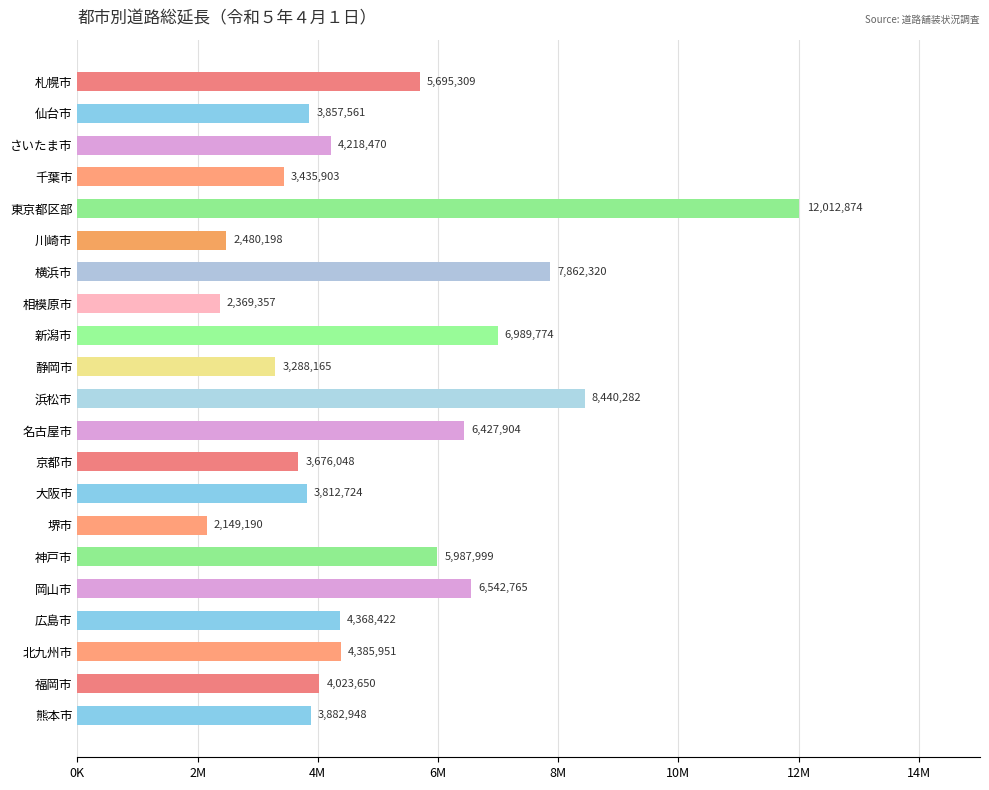

List the labels in order of value, smallest first.

堺市, 相模原市, 川崎市, 静岡市, 千葉市, 京都市, 大阪市, 仙台市, 熊本市, 福岡市, さいたま市, 広島市, 北九州市, 札幌市, 神戸市, 名古屋市, 岡山市, 新潟市, 横浜市, 浜松市, 東京都区部